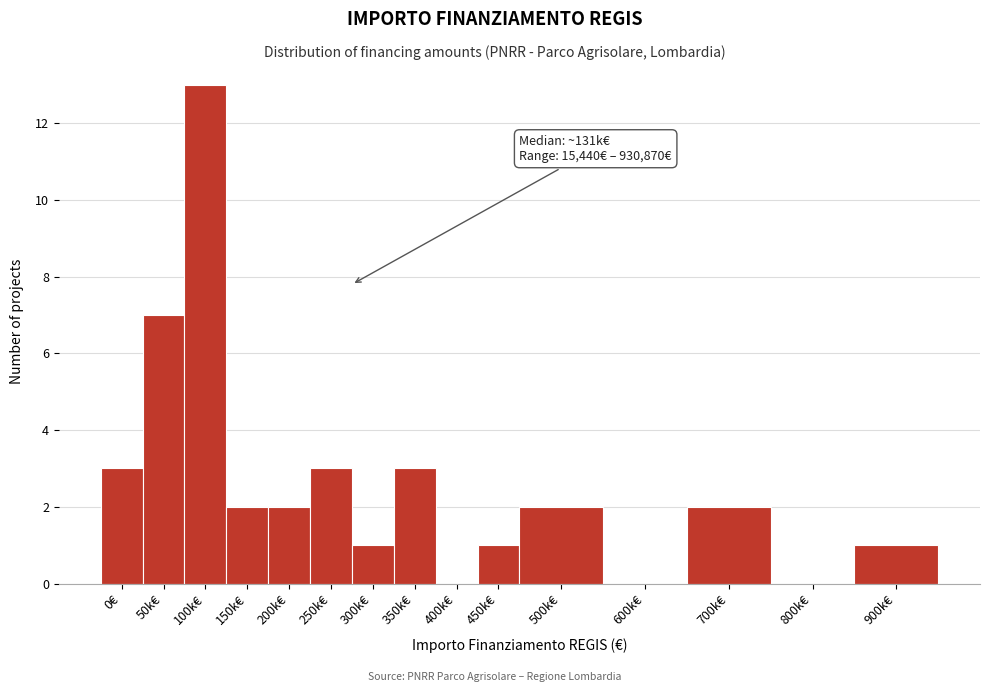

Reading left to right, list all the values displayed in this chart.

0€=3	50k€=7	100k€=13	150k€=2	200k€=2	250k€=3	300k€=1	350k€=3	400k€=0	450k€=1	500k€=2	600k€=0	700k€=2	800k€=0	900k€=1